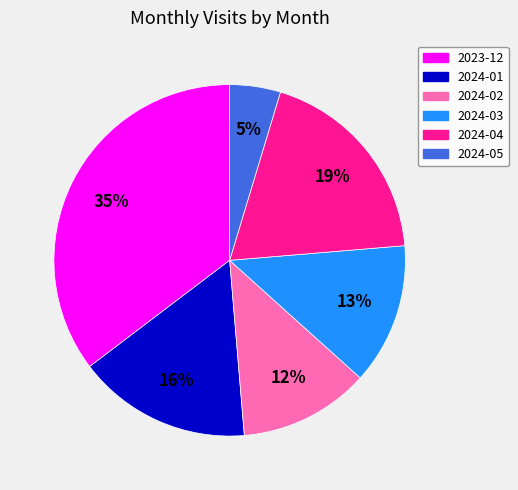

Is there a majority slice in this chart?

No